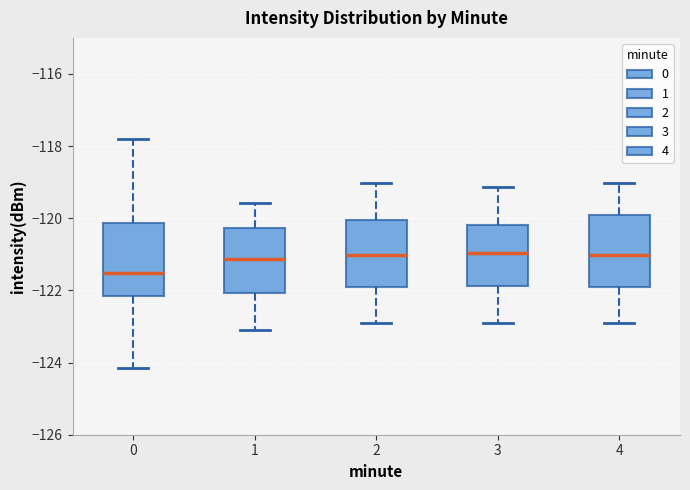

Reading left to right, read every box against the y-axis: the position of its median line, the range the box covers, and the ends of its whiskers. The values are not printed on the chart, so give them approximately, as read against the axis.

0: median -121.6, box -122.2 to -120.2, whiskers -124.2 to -117.8
1: median -121.2, box -122.0 to -120.2, whiskers -123.0 to -119.6
2: median -121.0, box -121.8 to -120.0, whiskers -123.0 to -119.0
3: median -121.0, box -121.8 to -120.2, whiskers -122.8 to -119.2
4: median -121.0, box -122.0 to -120.0, whiskers -123.0 to -119.0